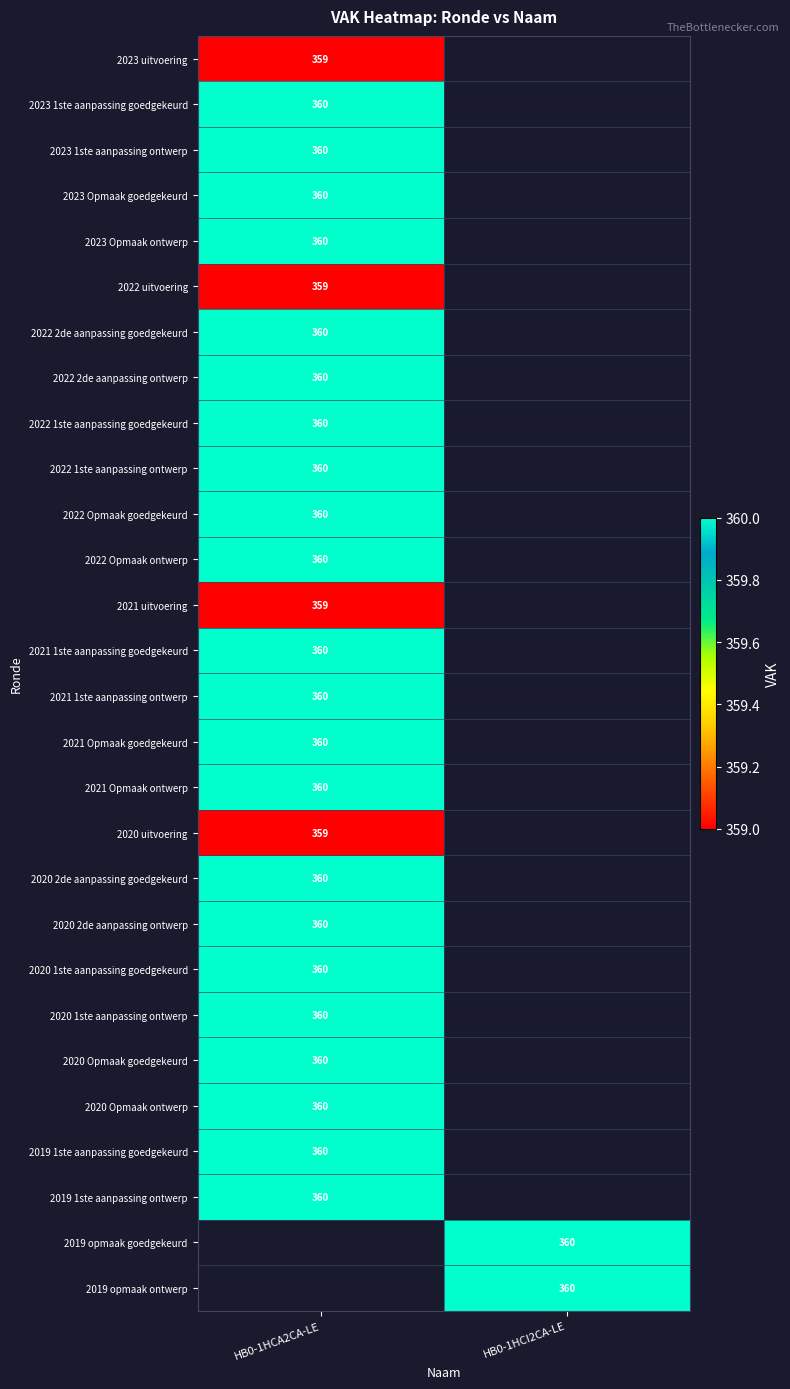

True or false: 2020 2de aanpassing goedgekeurd has a value of 170 at HB0-1HCA2CA-LE.

False